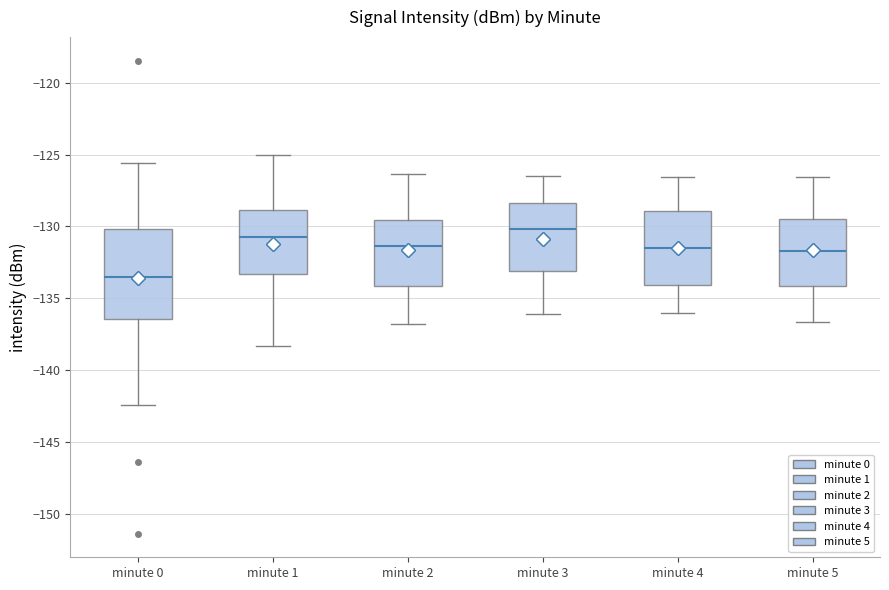

Reading left to right, transcribe this box plot: for each box, give where its median line is, the range the box spans, and where its two whiskers end, as read against the y-axis. The values are not printed on the chart, so give them approximately, as read against the axis.

minute 0: median -133.5, box -136.5 to -130.0, whiskers -142.5 to -125.5
minute 1: median -130.5, box -133.5 to -129.0, whiskers -138.5 to -125.0
minute 2: median -131.5, box -134.0 to -129.5, whiskers -137.0 to -126.5
minute 3: median -130.0, box -133.0 to -128.5, whiskers -136.0 to -126.5
minute 4: median -131.5, box -134.0 to -129.0, whiskers -136.0 to -126.5
minute 5: median -131.5, box -134.0 to -129.5, whiskers -136.5 to -126.5